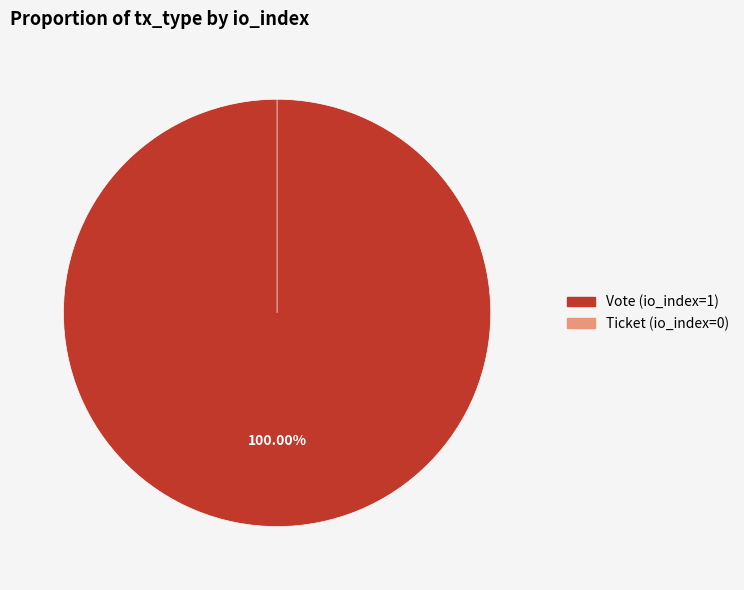

Rank the categories by value from highest to lowest.

Vote (io_index=1), Ticket (io_index=0)